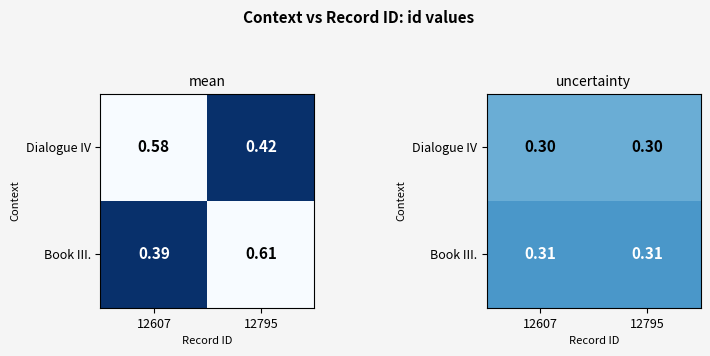

At which label does Book III. reach its peak?

12607